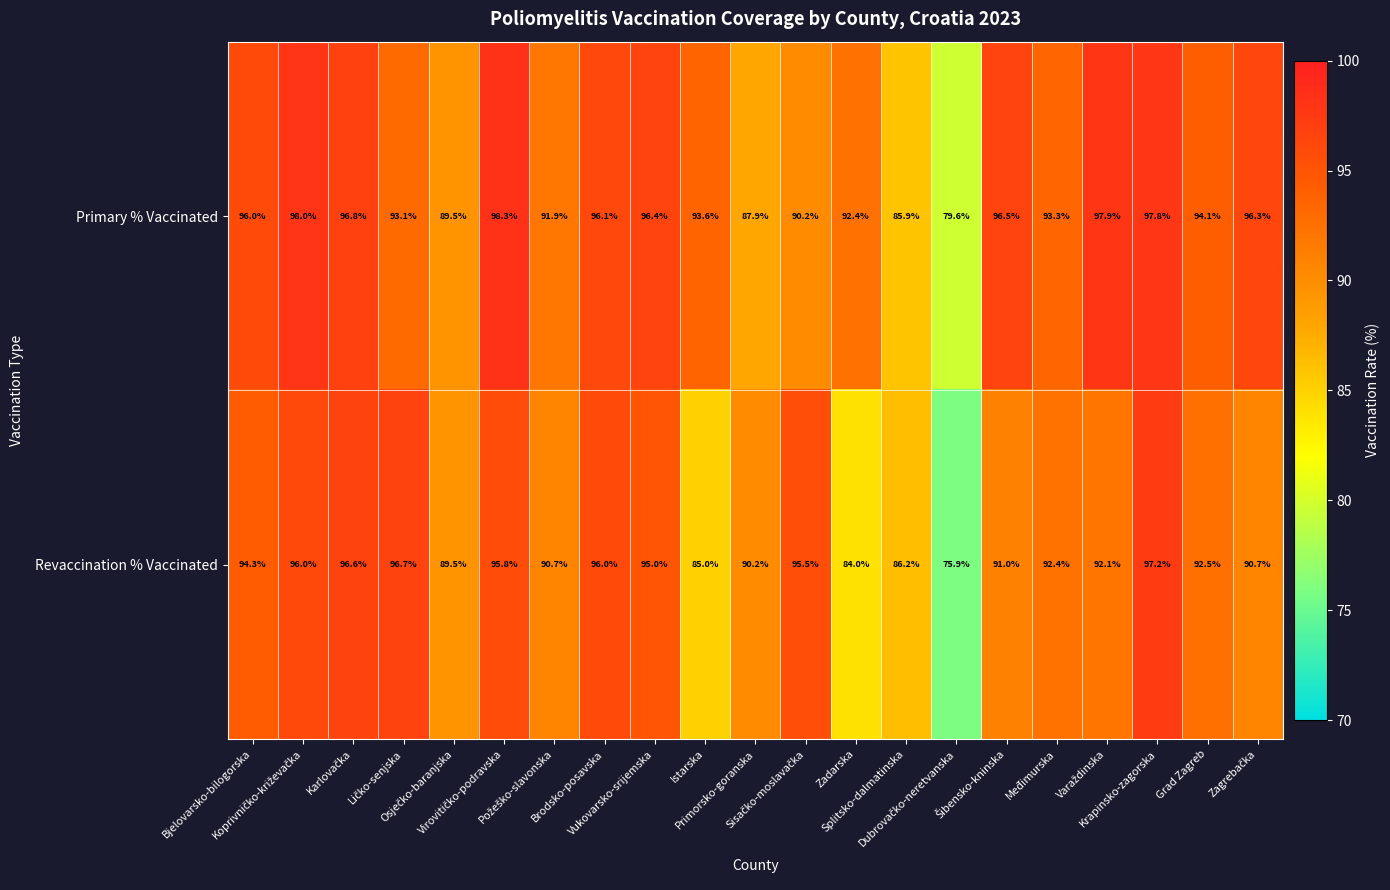

What is the smallest value displayed?

75.9